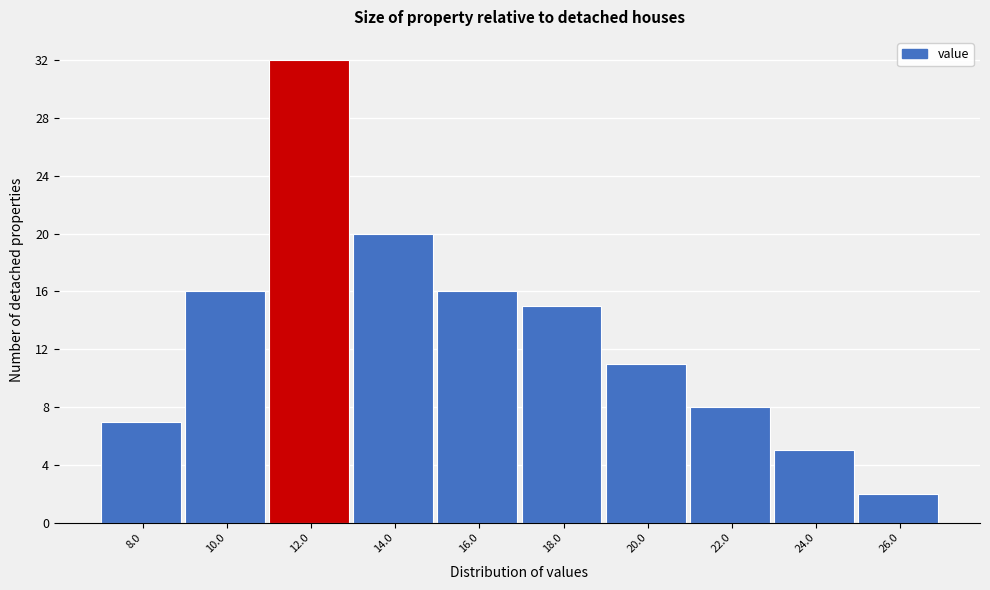

Reading right to left, extract all data points from this chart.

2	5	8	11	15	16	20	32	16	7